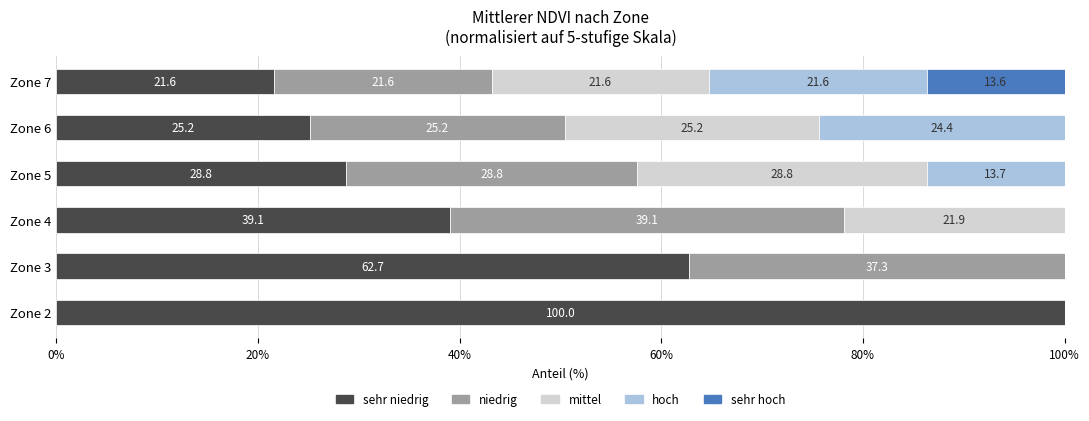

What is the total value across all series at Zone 3?

100.0